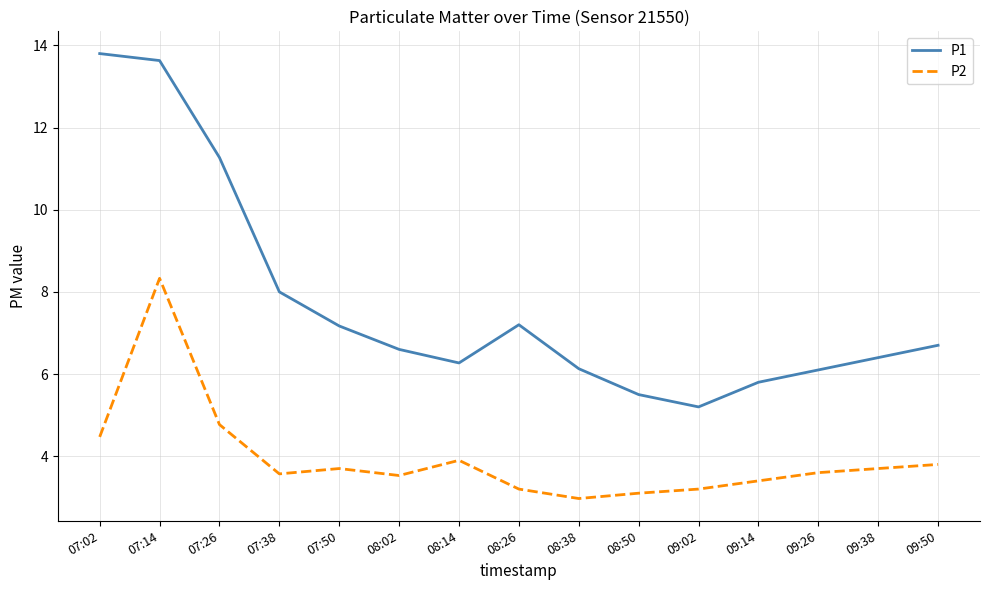

At which category does P2 reach its first local peak?

07:14